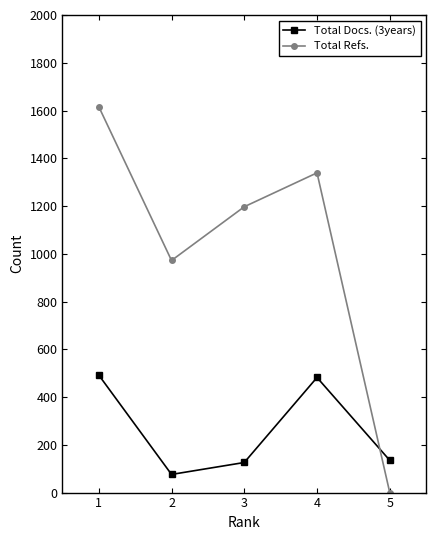

Reading right to left, what are all the values shown in this chart?

Total Docs. (3years): 135	482	126	76	492
Total Refs.: 0	1339	1197	972	1616